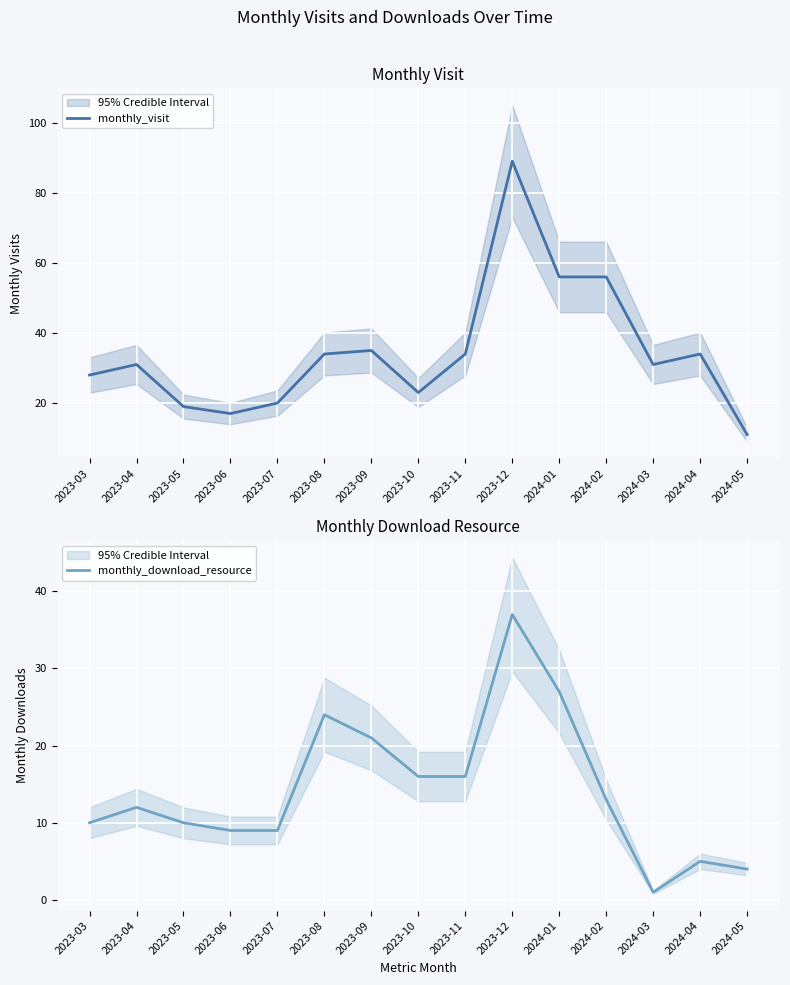

At which category does monthly_download_resource reach its first local peak?

2023-04